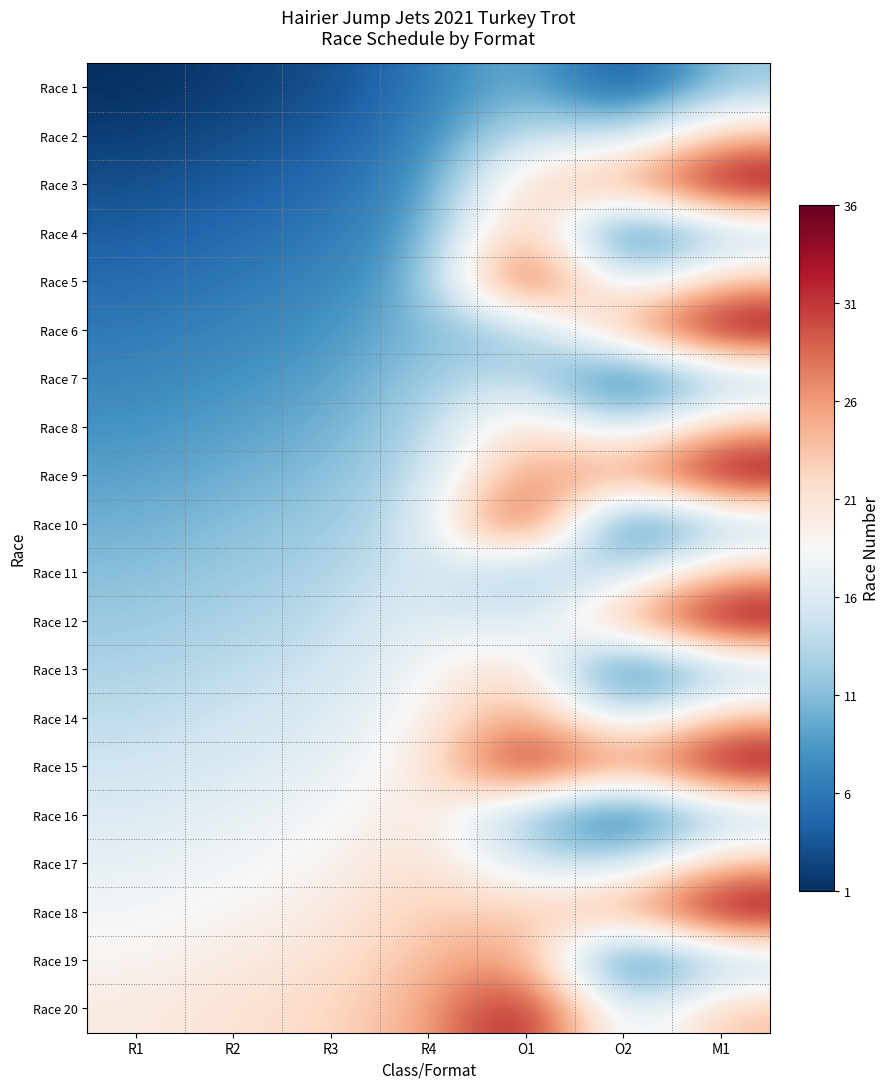

Which series has the widest spread of values?

Race 3